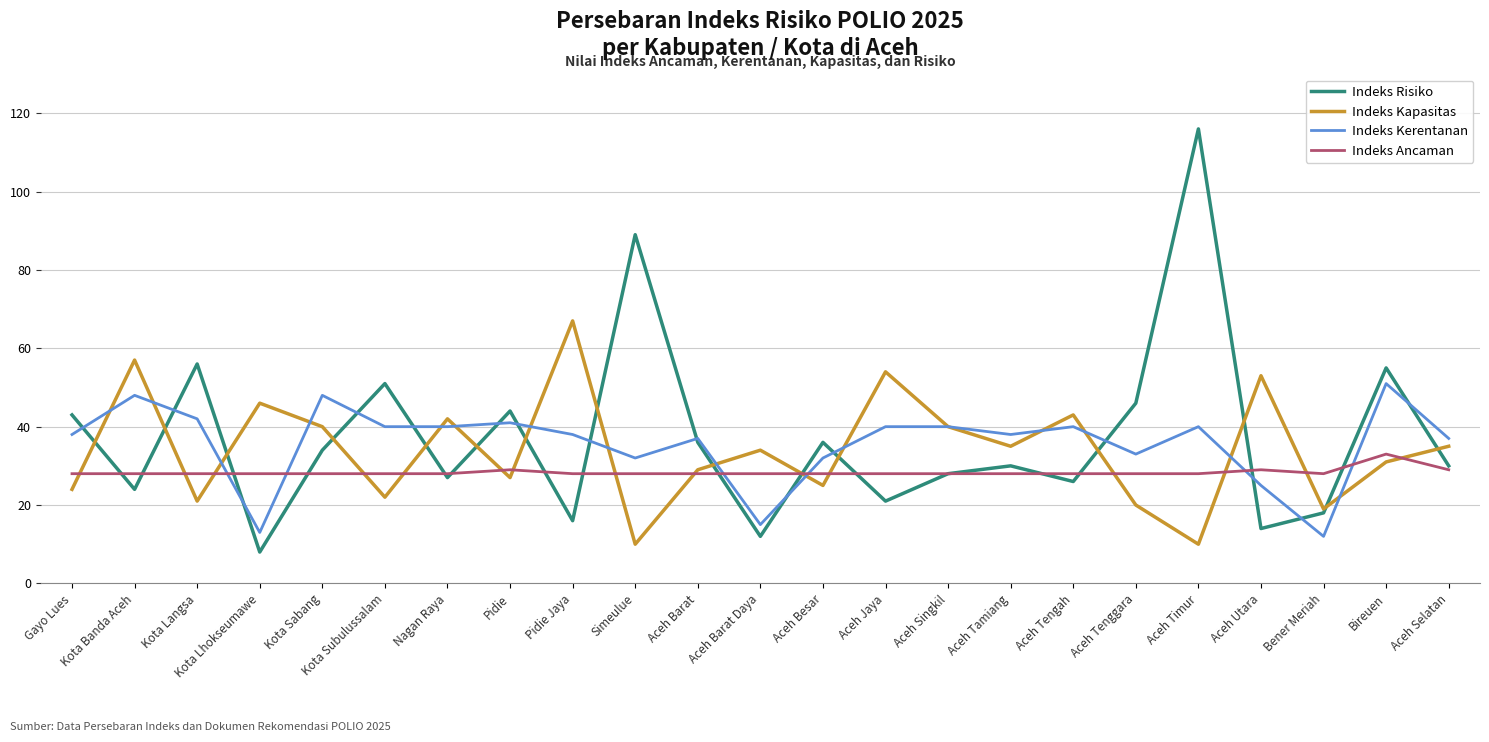

What position from the left is Kota Subulussalam?

6